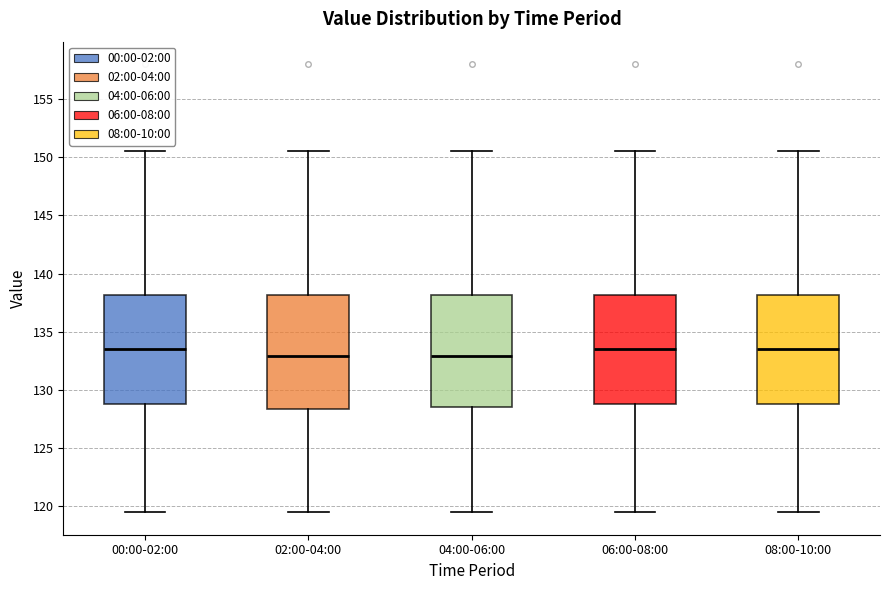

Where is the lower edge of the box for 06:00-08:00 on the y-axis? The values are not printed on the chart, so give them approximately, as read against the axis.

129.0